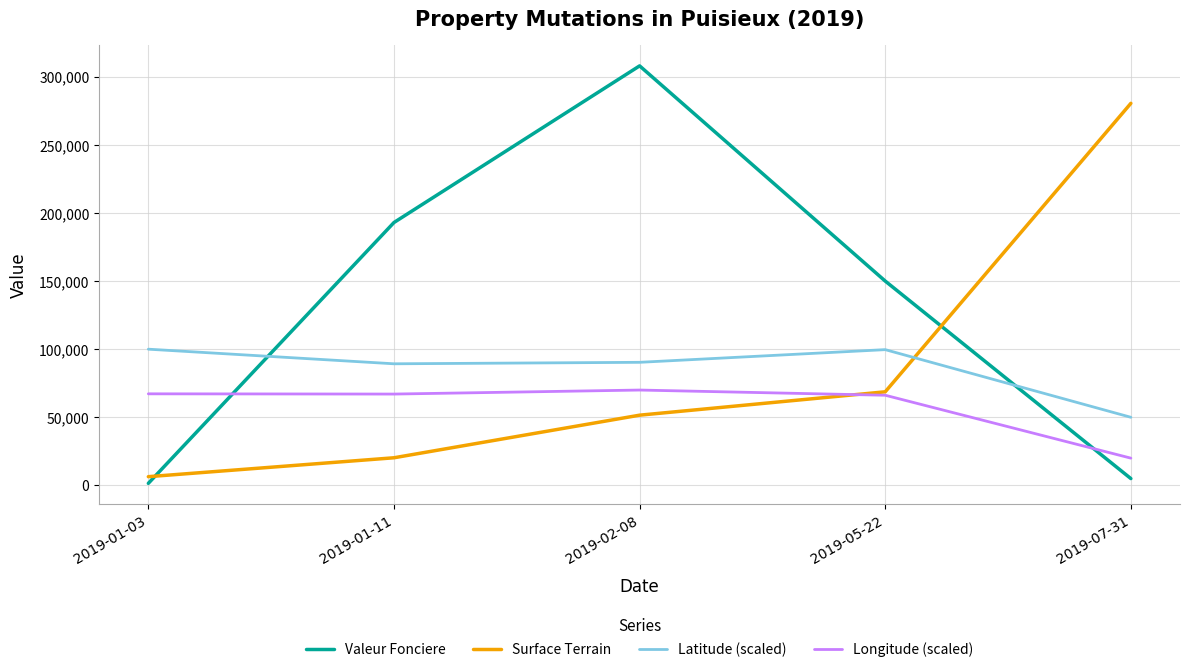

List the series in order of their peak value, lowest first.

Longitude (scaled), Latitude (scaled), Surface Terrain, Valeur Fonciere